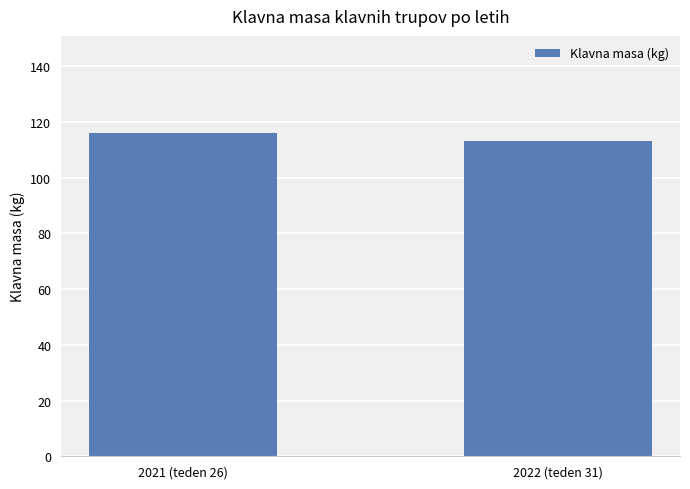

Reading left to right, list all the values displayed in this chart.

2021 (teden 26)=116	2022 (teden 31)=113